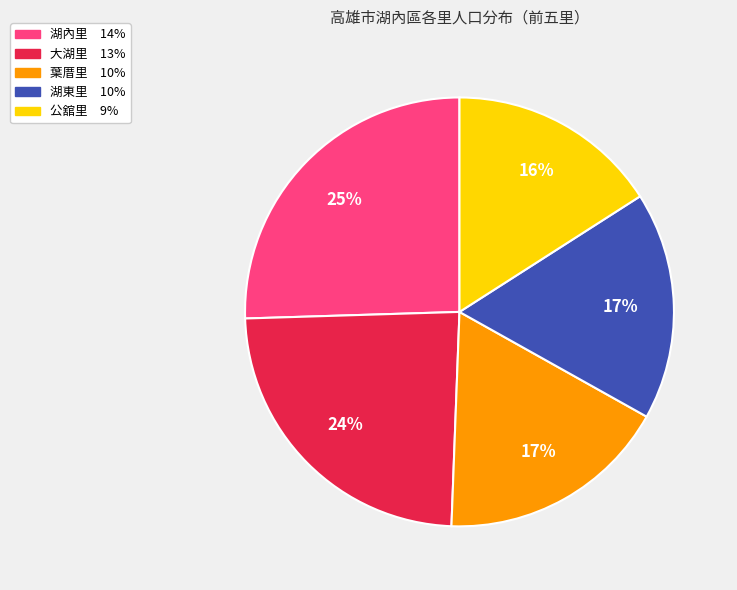

Is there any slice that represents more than half of the pie?

No